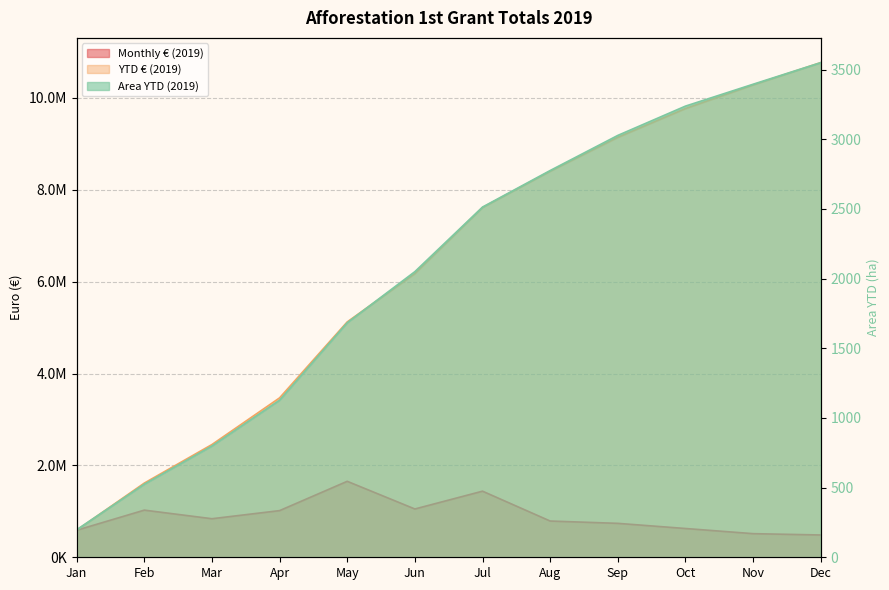

How many categories are shown in the chart?

12